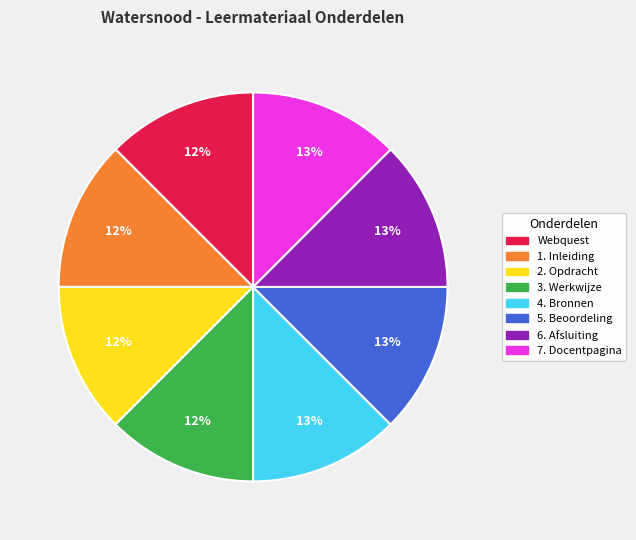

Is the sum of 7. Docentpagina and Webquest greater than half?

No